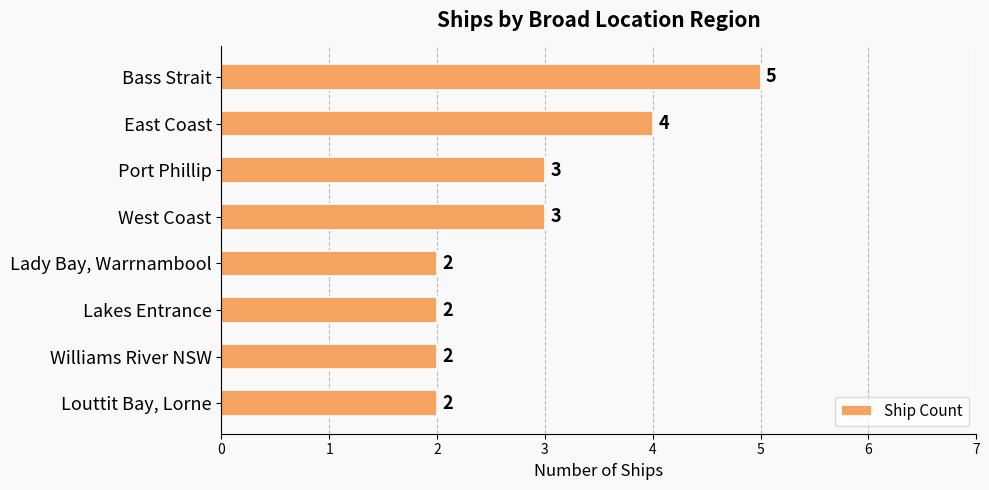

How many series are shown in this chart?

1